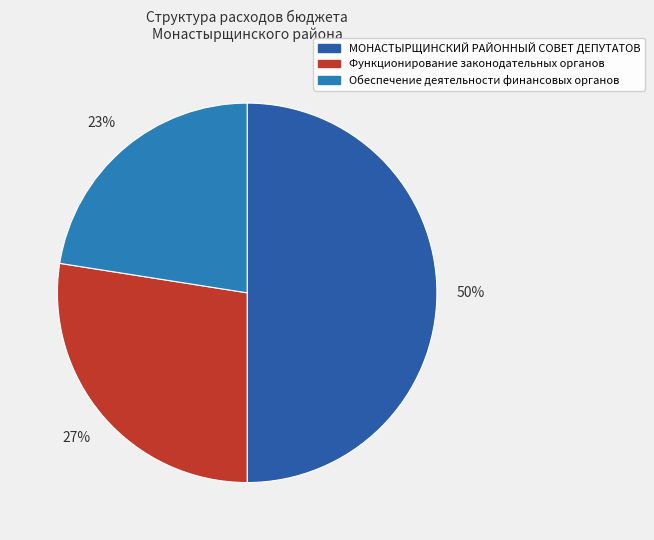

To the nearest percent, what is the combined percentage of Обеспечение деятельности финансовых органов and МОНАСТЫРЩИНСКИЙ РАЙОННЫЙ СОВЕТ ДЕПУТАТОВ?

73%